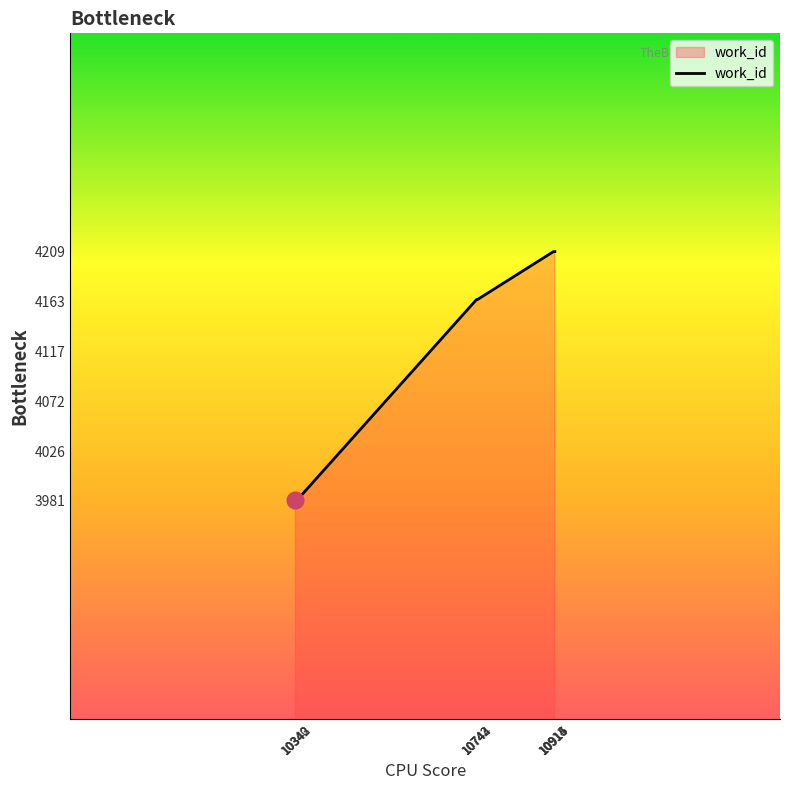

What is the minimum value shown in the chart?

3981